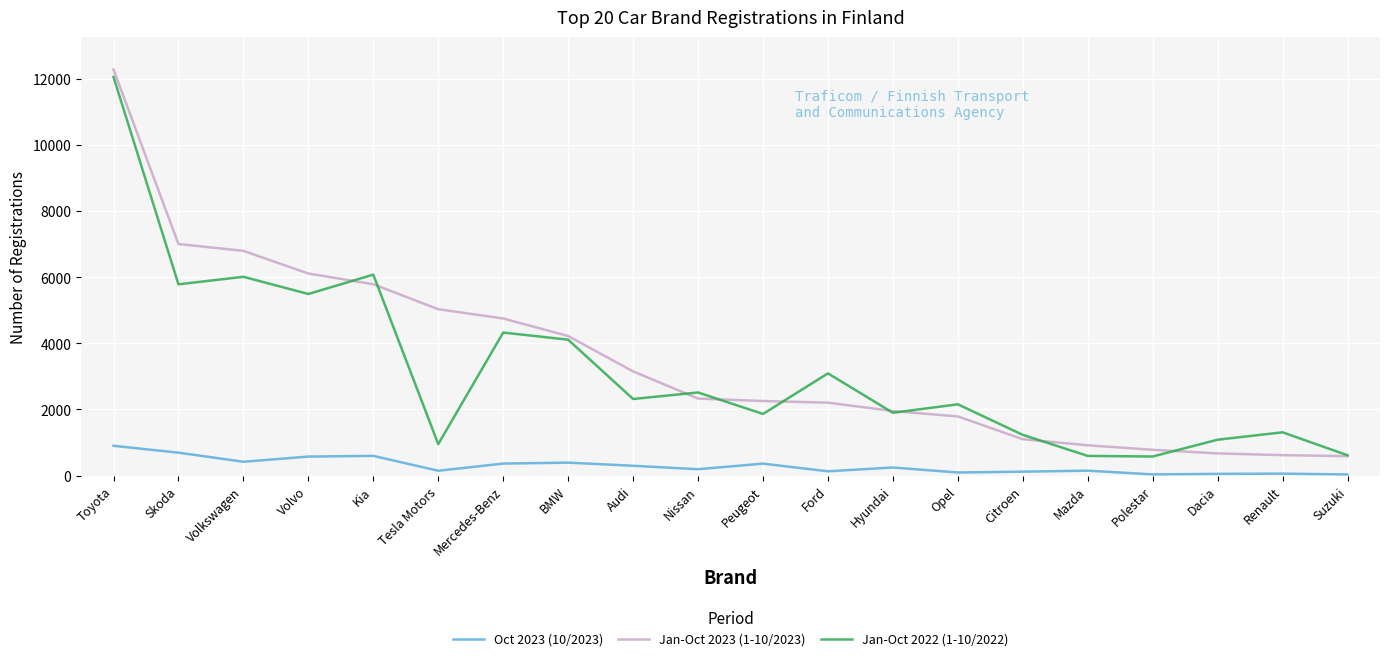

What is the minimum value shown in the chart?

37